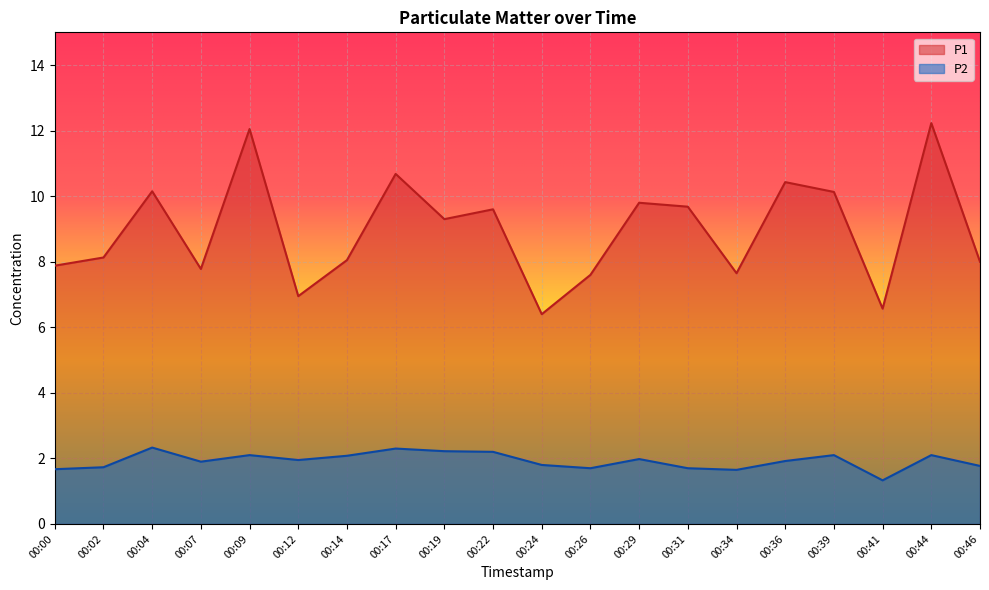

Is it true that P1 equals 7.8 at 00:07?

True